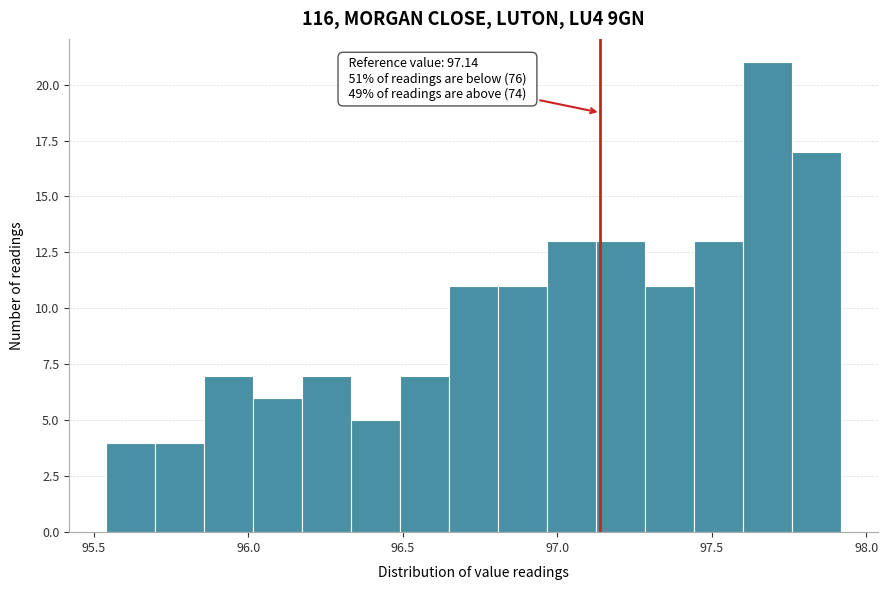

Read against the x-axis, roughly where is the centre of the tallest bar?

97.70